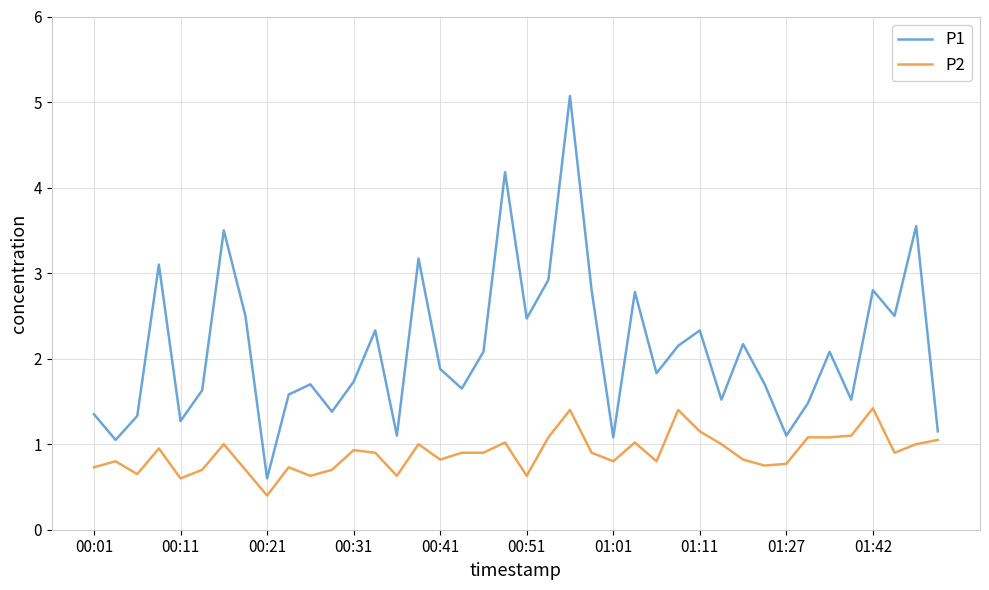

True or false: P1 and P2 cross at least once.

False